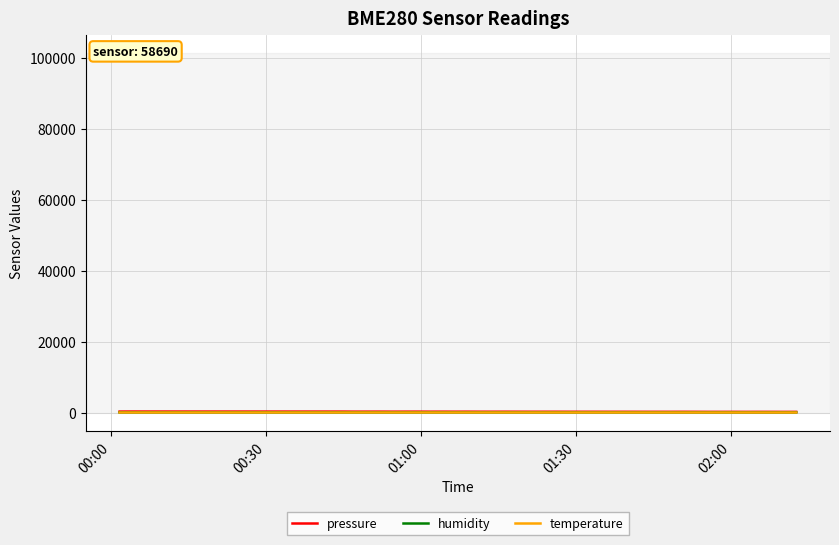

Is this an area chart (filled region under the line)?

No